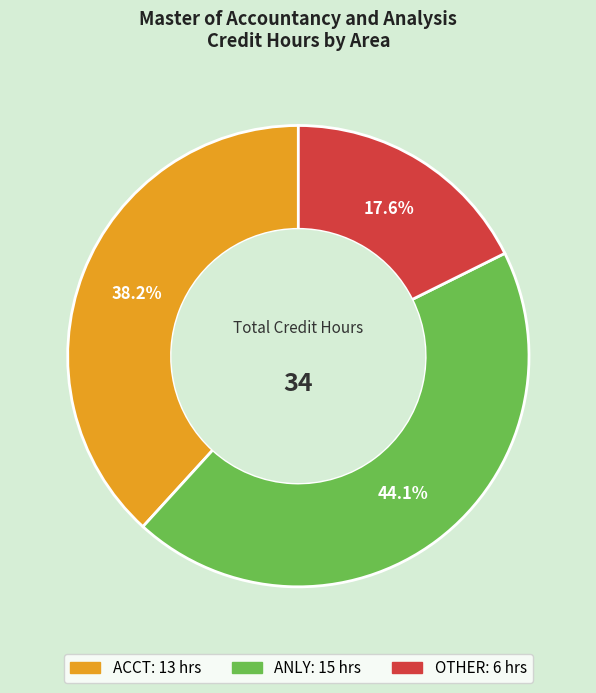

The OTHER slice represents 10% of the pie. True or false?

False